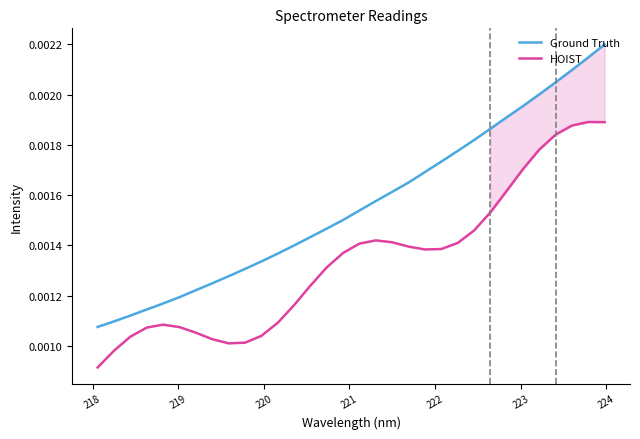

True or false: Ground Truth and HOIST intersect in this chart.

False